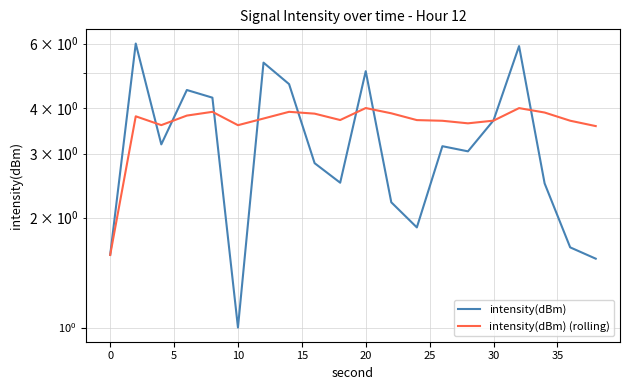

Which series has the largest total across all categories?

intensity(dBm) (rolling)